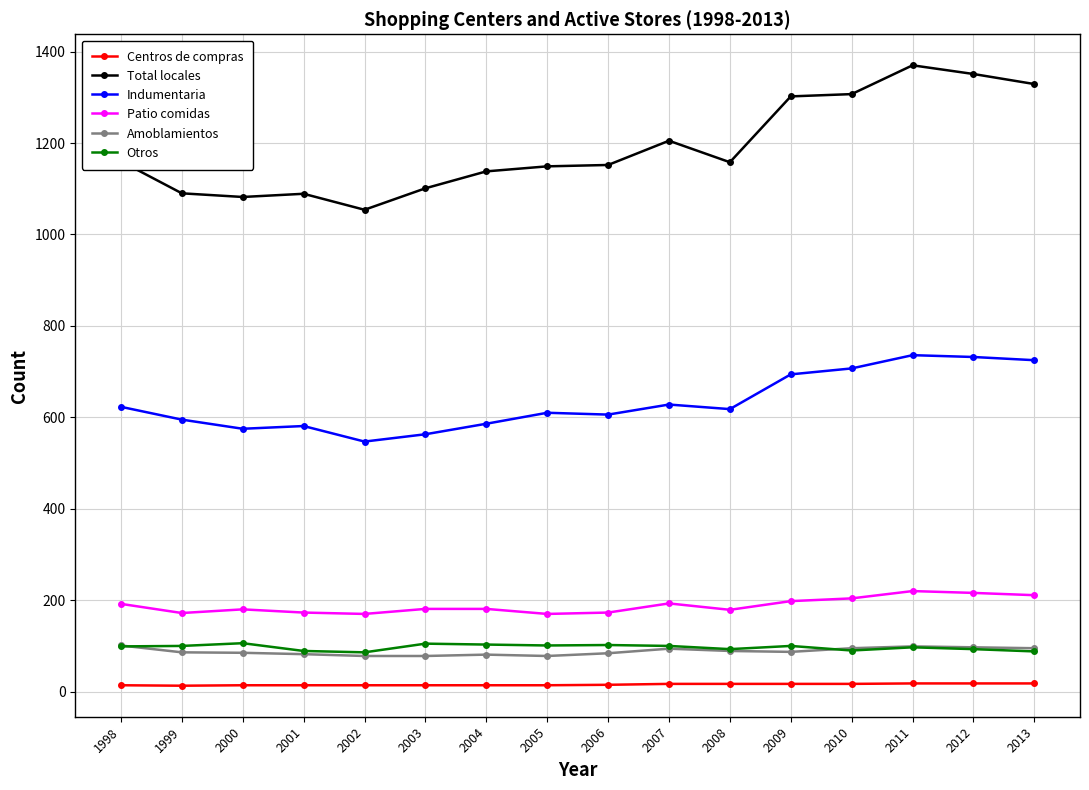

Which series has the largest range (max minus min)?

Total locales